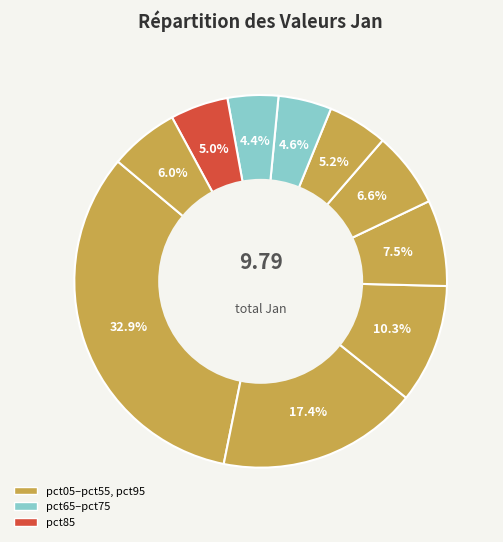

Is there a majority slice in this chart?

No